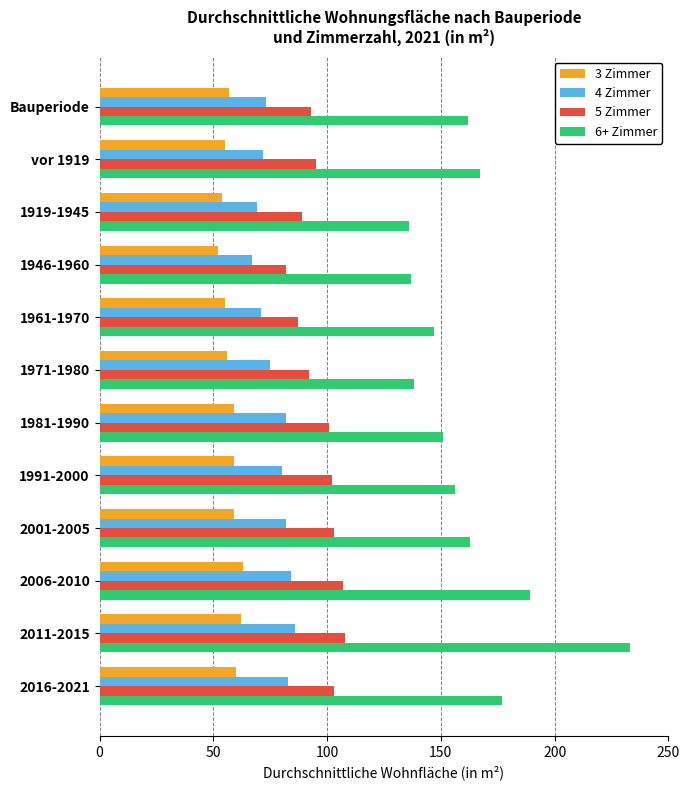

What is the maximum value for 3 Zimmer?

63